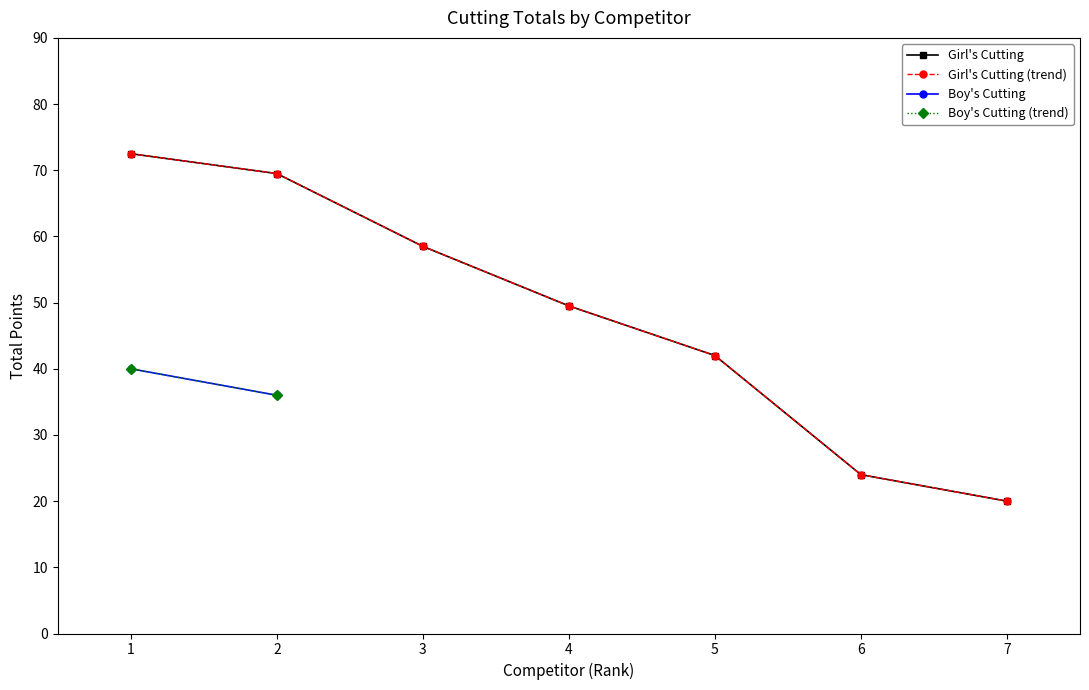

True or false: the data shows 72.5 at 1.

True